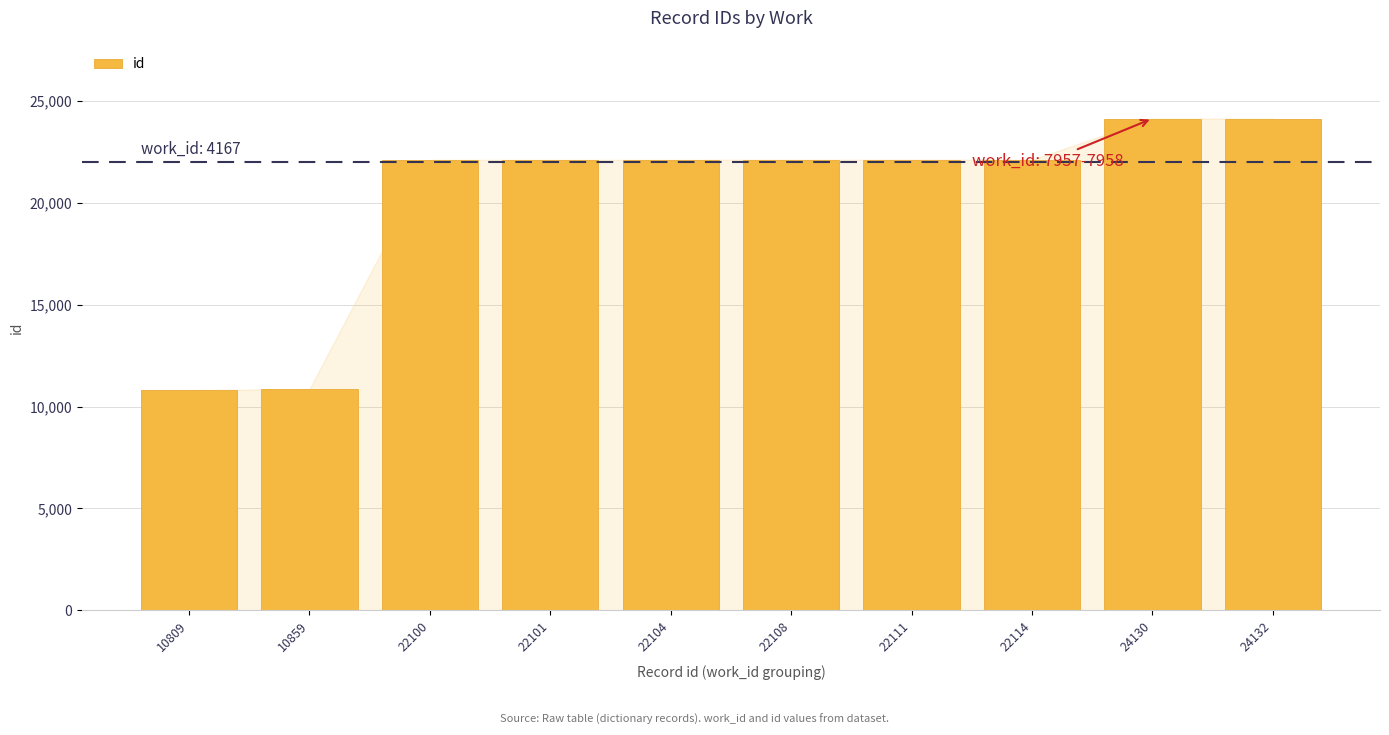

Which has a higher value, 22108 or 10809?

22108